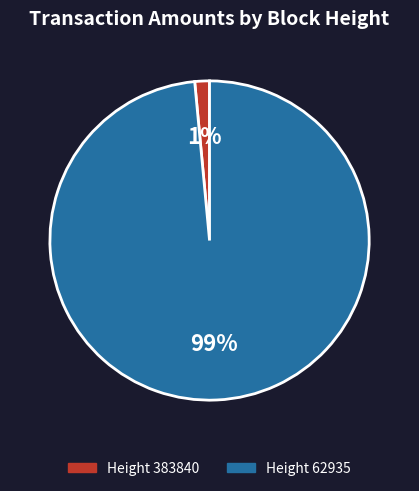

Which category accounts for the majority?

Height 62935